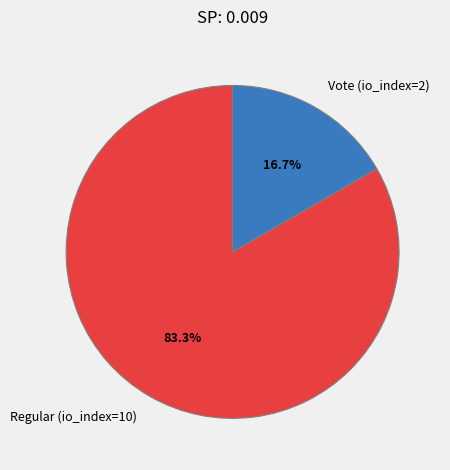

The Vote (io_index=2) slice represents 10% of the pie. True or false?

False